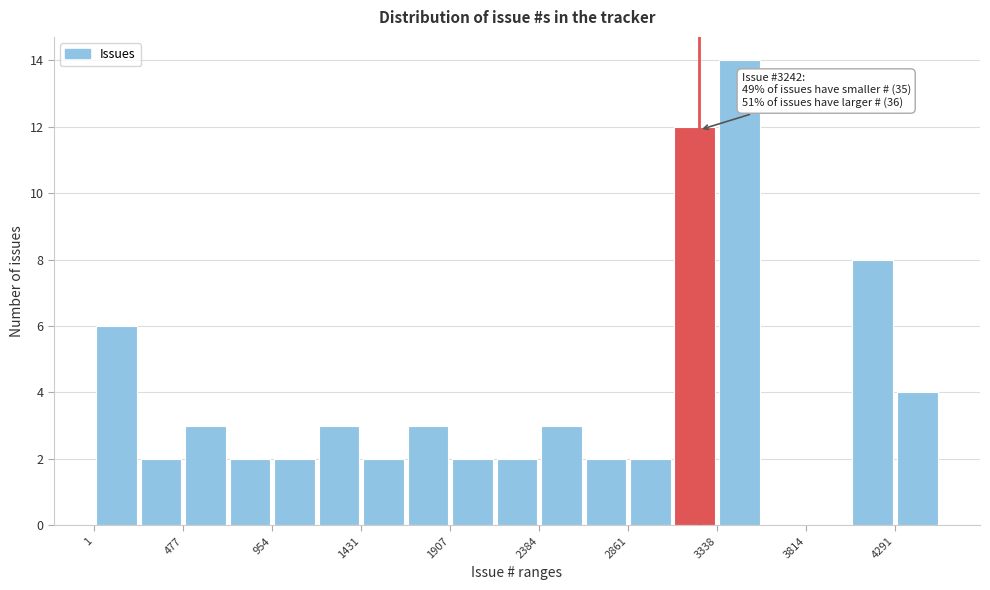

Which range on the x-axis has the tallest bar?

3350 to 3600